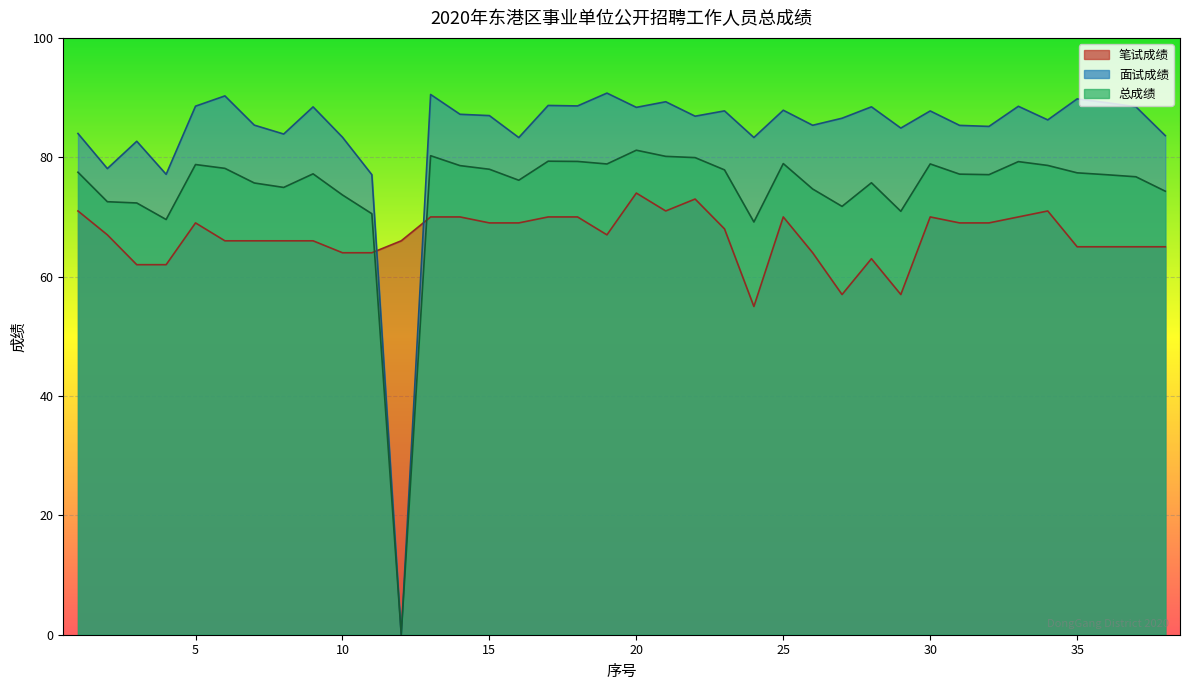

Rank the series at 14 from lowest to highest value.

笔试成绩, 总成绩, 面试成绩